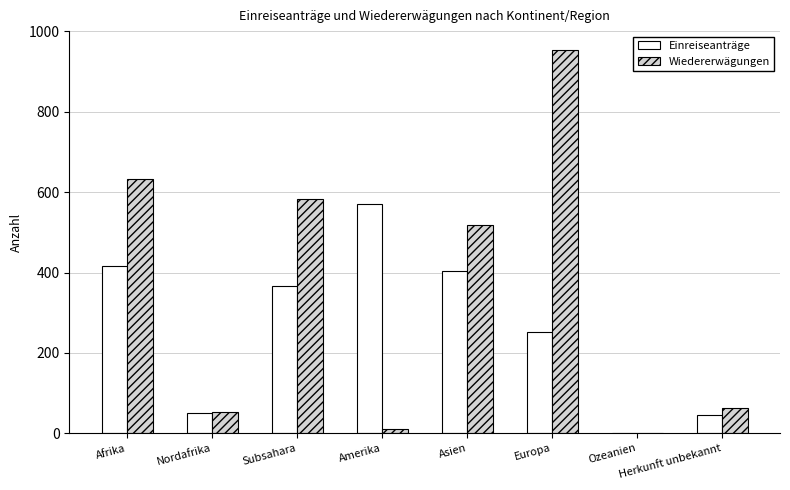

How many distinct data groups are displayed?

2